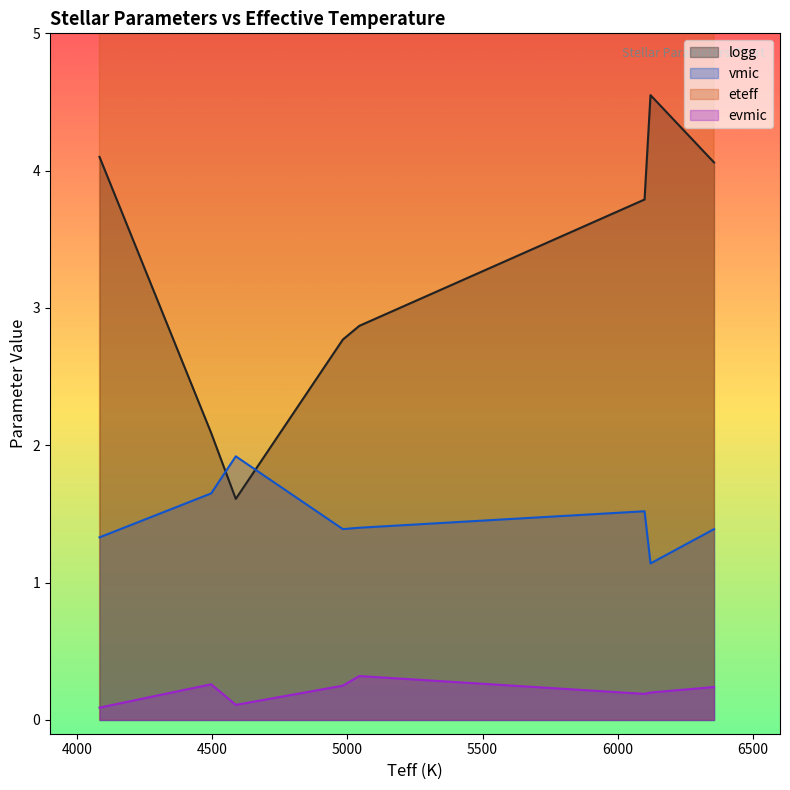

What is the difference between the eteff values at 21 and 6?

1.0